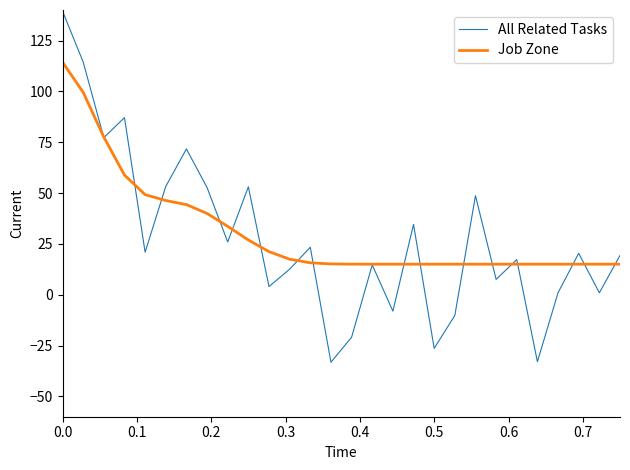

What is the minimum value for All Related Tasks?

-33.2